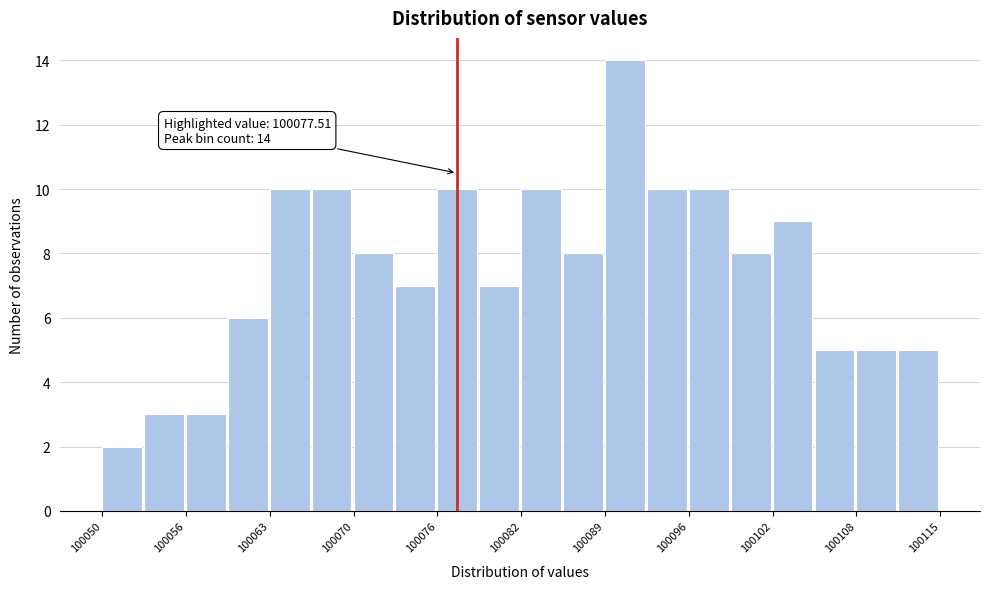

Read against the x-axis, roughly where is the centre of the tallest bar?

100091